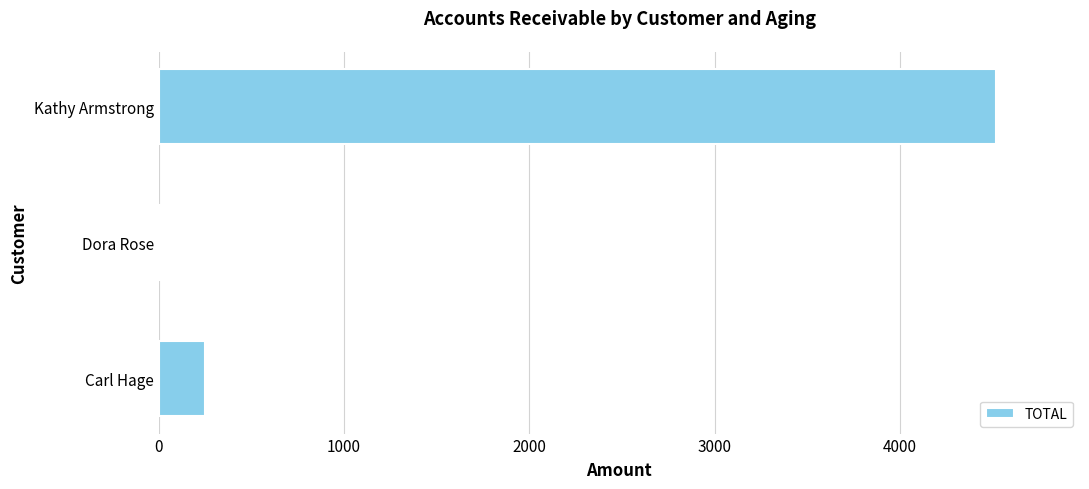

What is the sum of all values?

4776.1